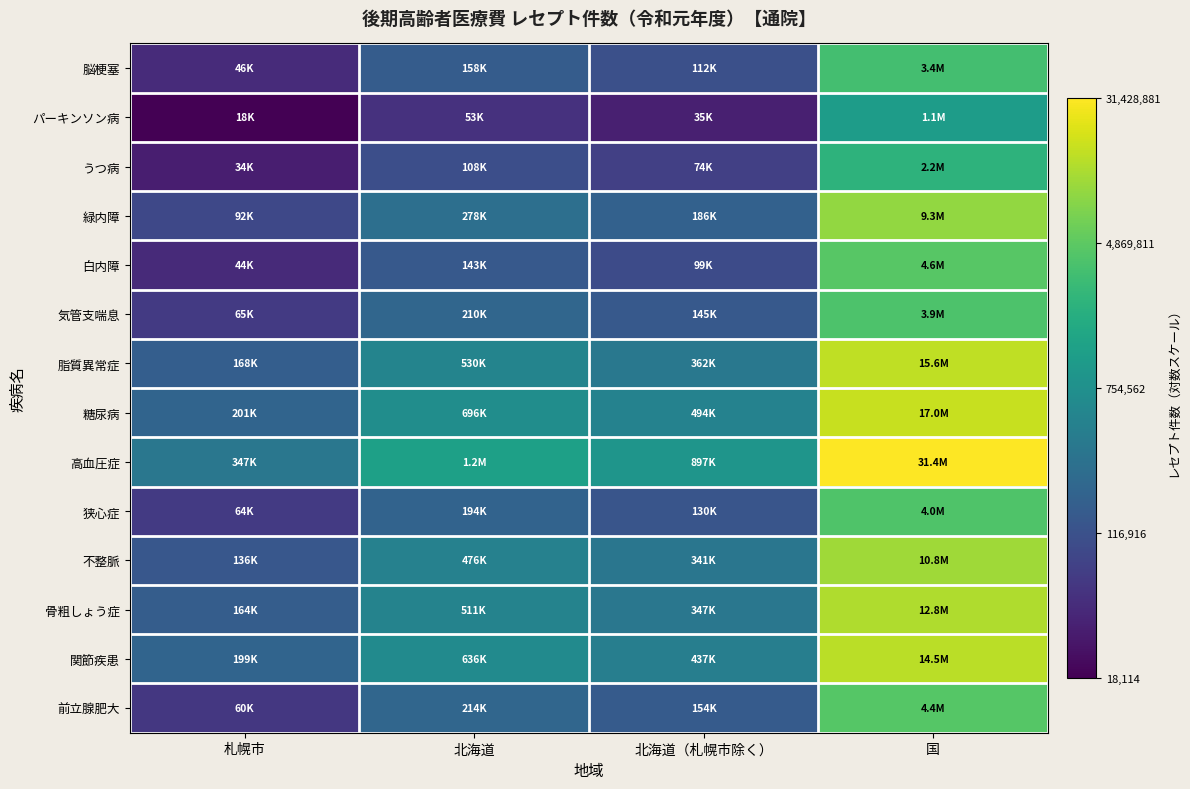

Which has a higher value, 札幌市 or 北海道?

北海道